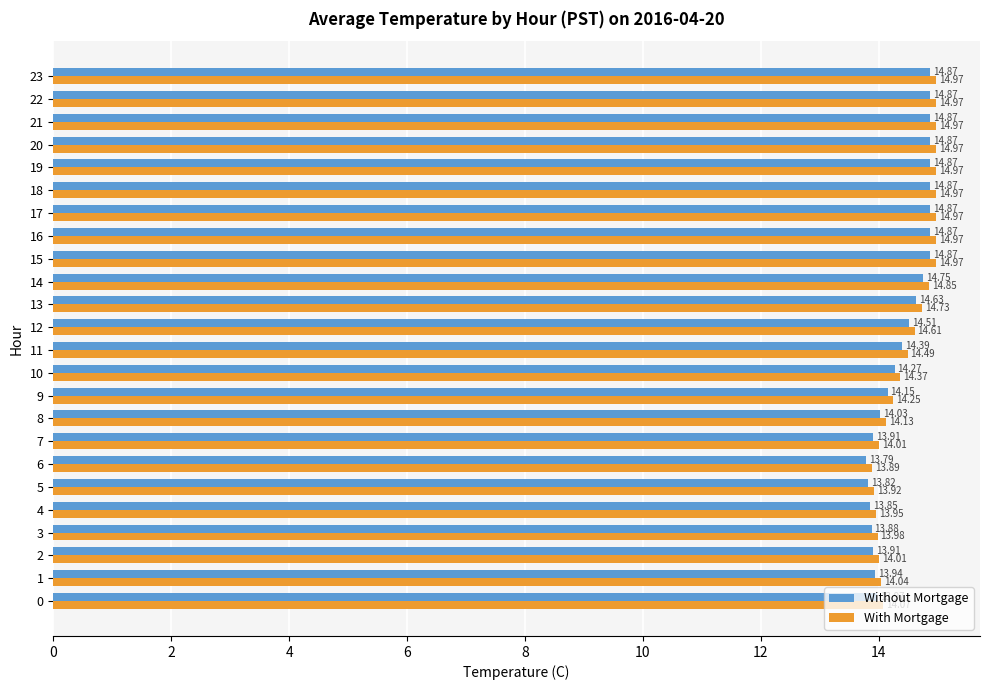

Is it true that With Mortgage equals 7.1 at 6?

False